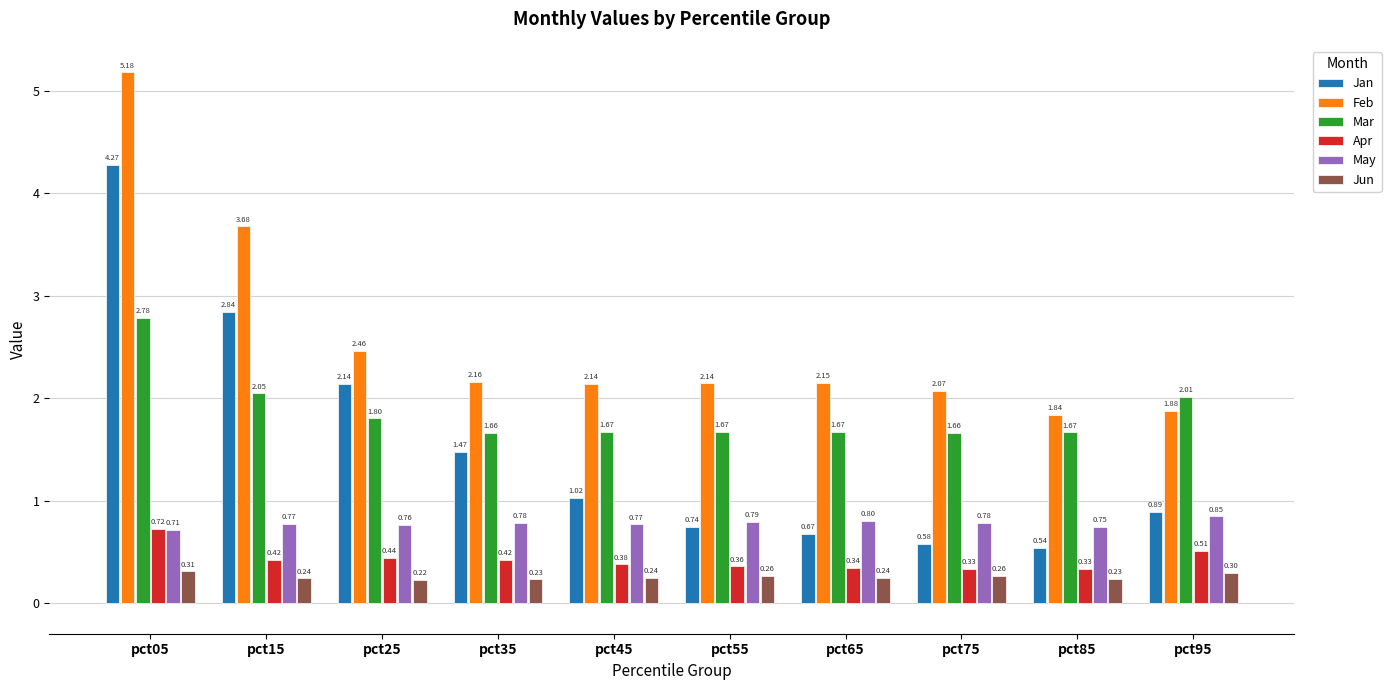

What is the highest value of the May series?

0.8